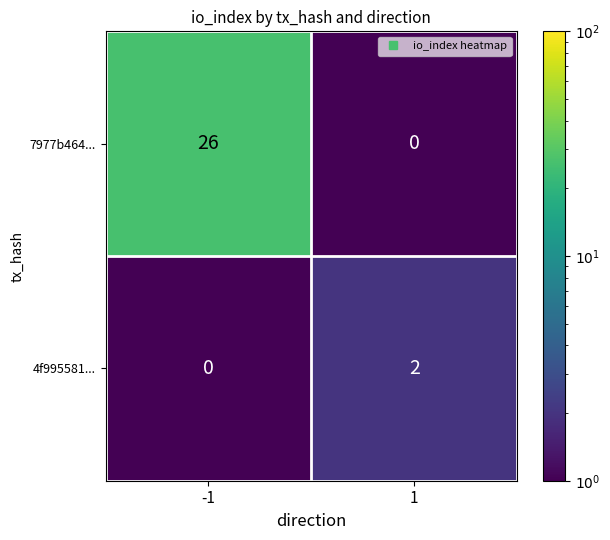

At how many categories does at least one series exceed 6?

1